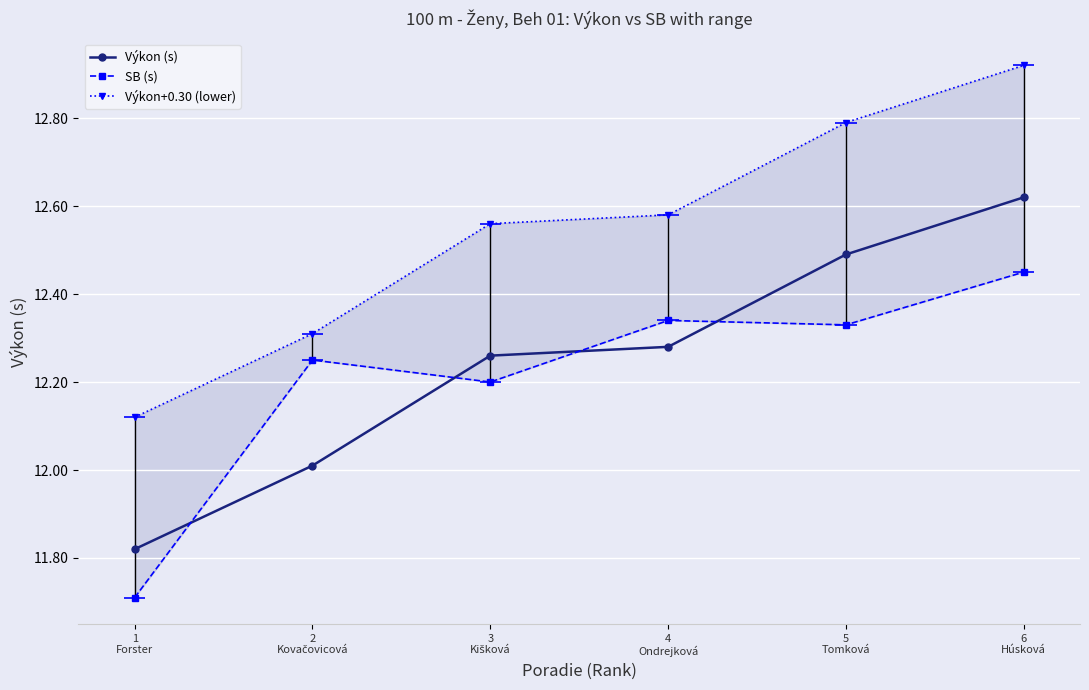

After their last crossing, which series has the higher values: SB (s) or Výkon (s)?

Výkon (s)